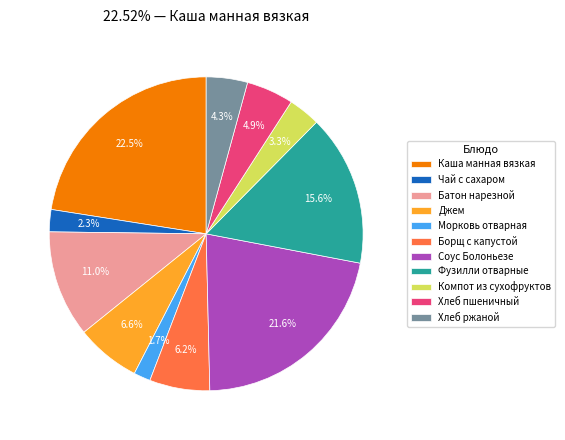

Is there any slice that represents more than half of the pie?

No